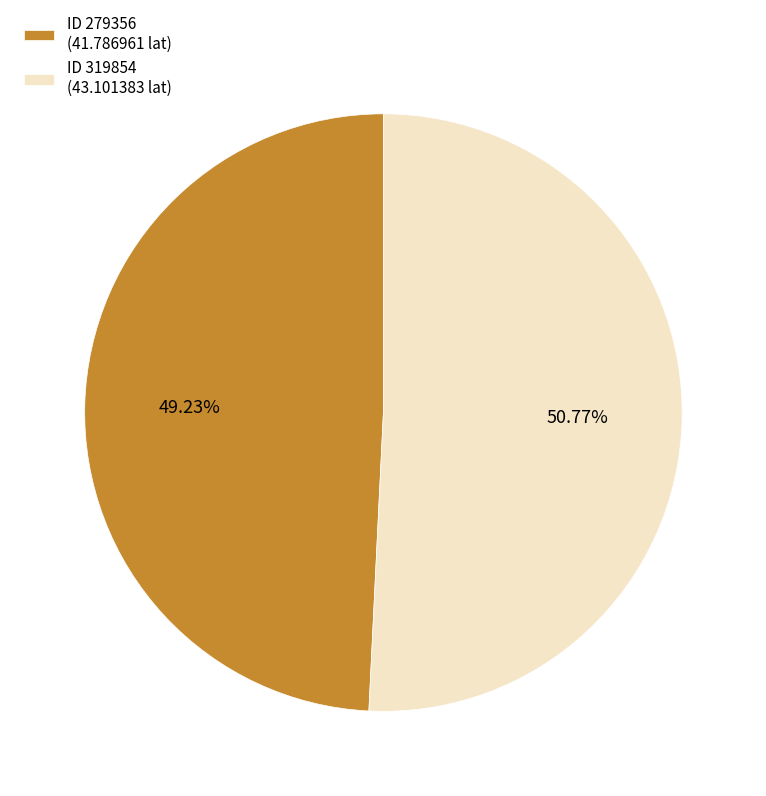

Is the sum of ID 279356 (41.786961 lat) and ID 319854 (43.101383 lat) greater than half?

Yes